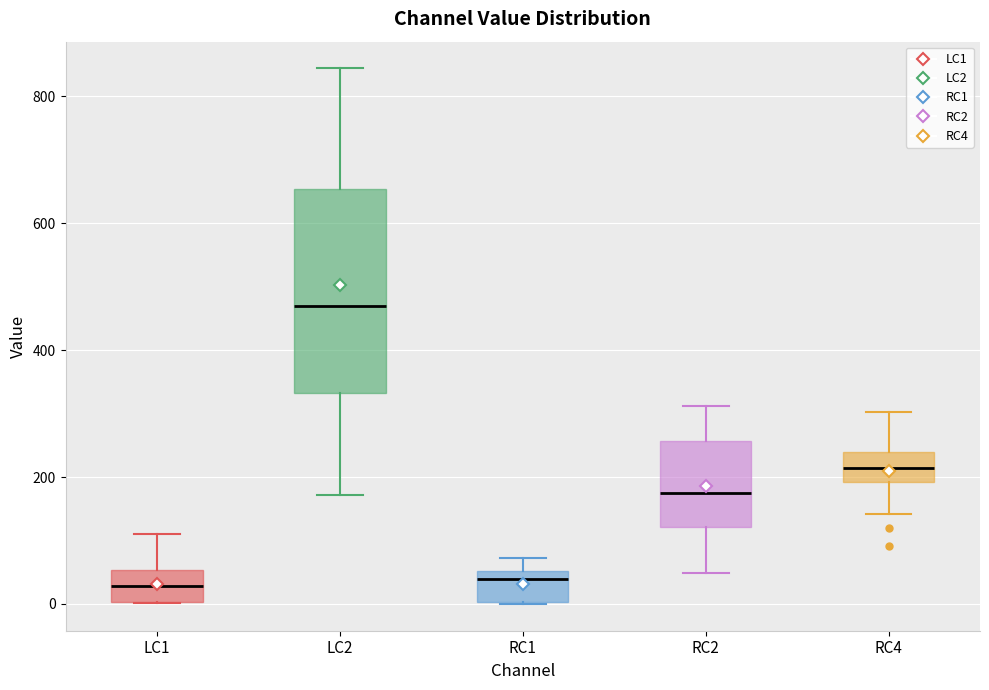

Reading left to right, transcribe this box plot: for each box, give where its median line is, the range the box spans, and where its two whiskers end, as read against the y-axis. The values are not printed on the chart, so give them approximately, as read against the axis.

LC1: median 20, box 0 to 60, whiskers 0 to 120
LC2: median 460, box 340 to 660, whiskers 180 to 840
RC1: median 40, box 0 to 60, whiskers 0 to 80
RC2: median 180, box 120 to 260, whiskers 40 to 320
RC4: median 220, box 200 to 240, whiskers 140 to 300